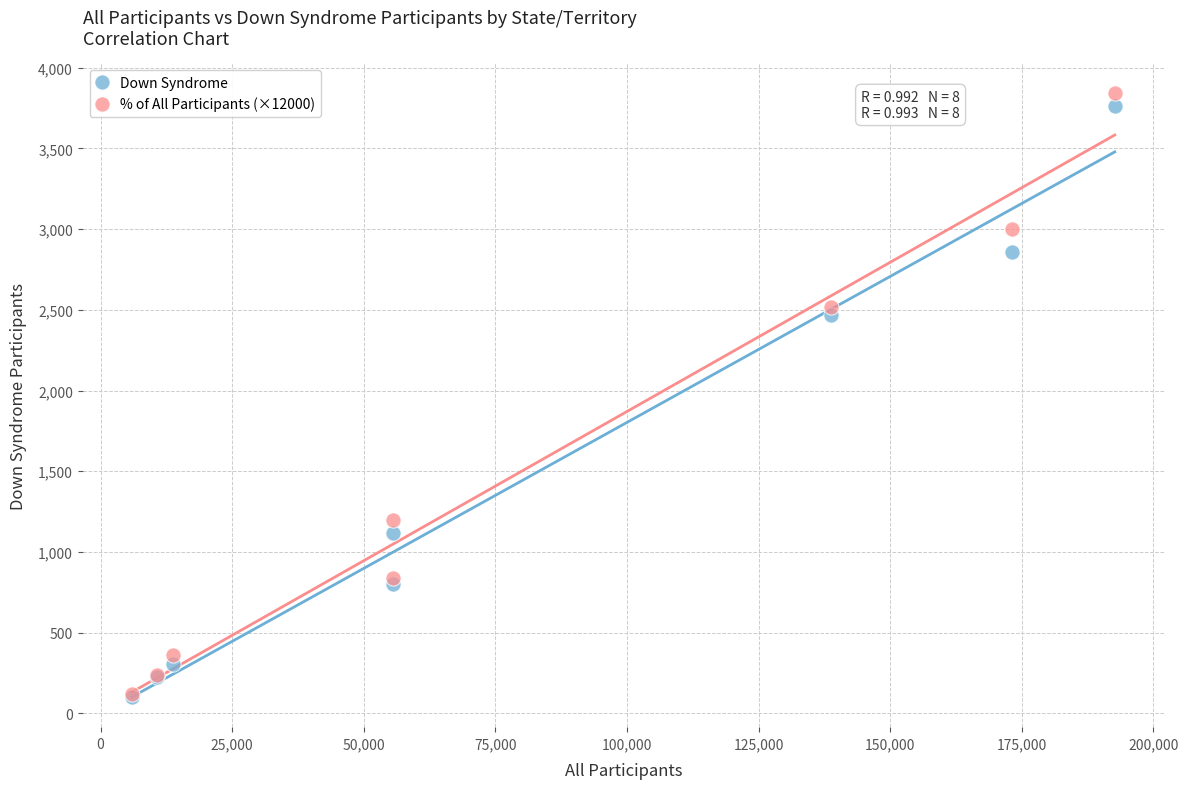

In the % of All Participants (×12000) series, what Y value is closest to 1980?

2520.0